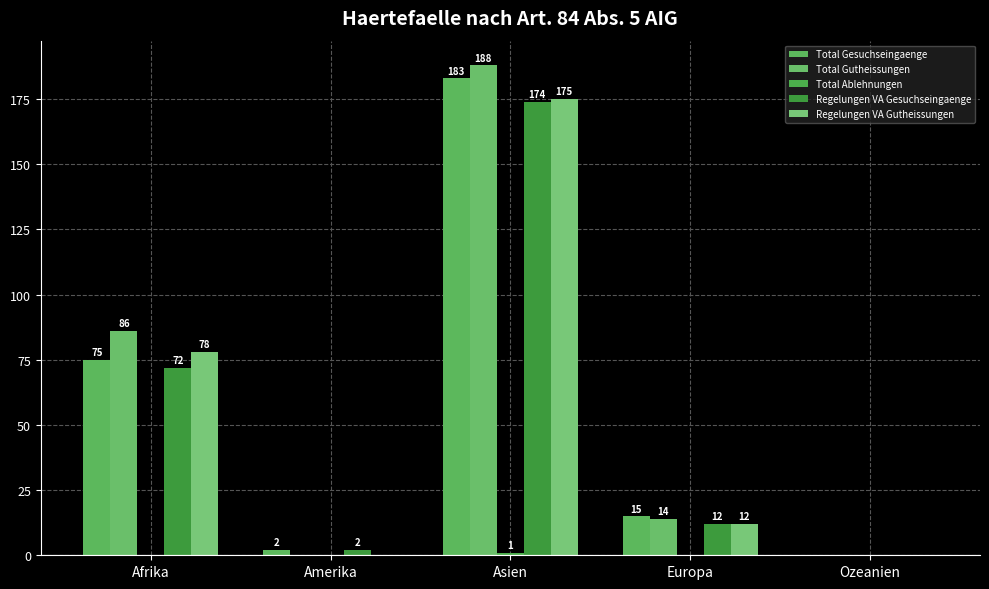

What is the average value of the Total Gesuchseingaenge series?

55